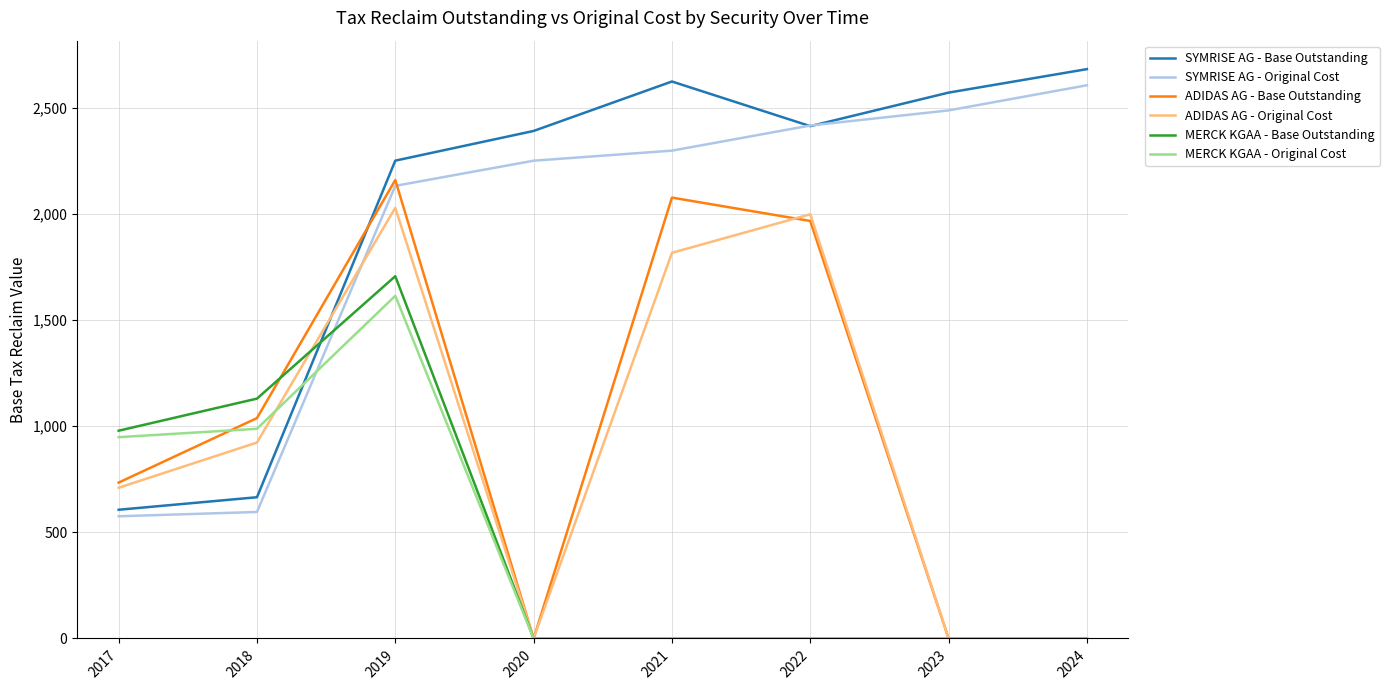

What is the spread (max minus min) of values at 2020?

2392.0